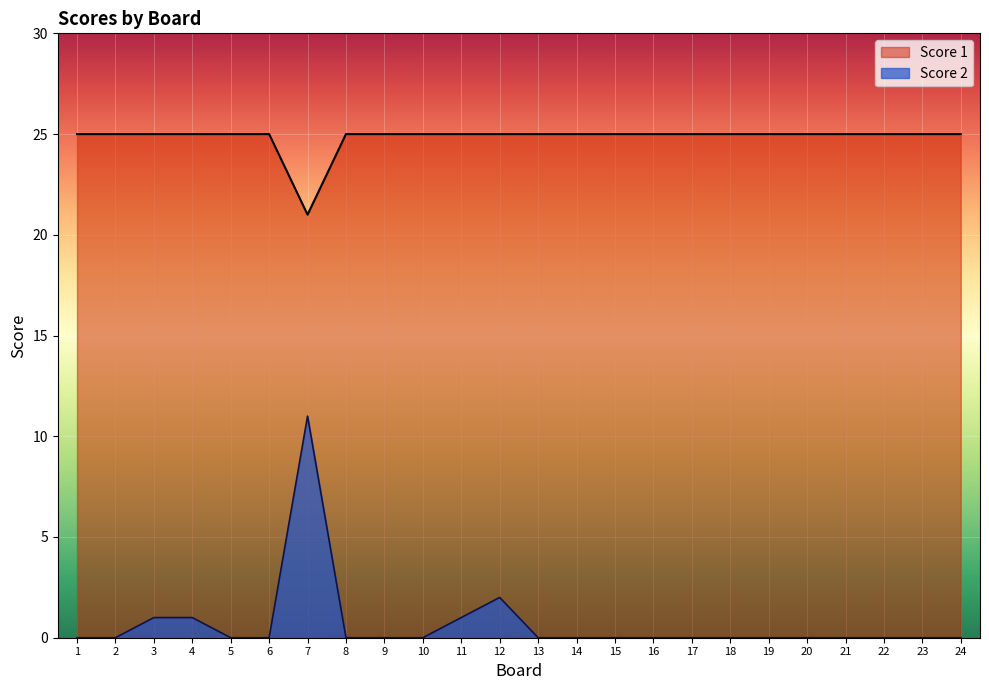

Between 3 and 23, which is larger?

3